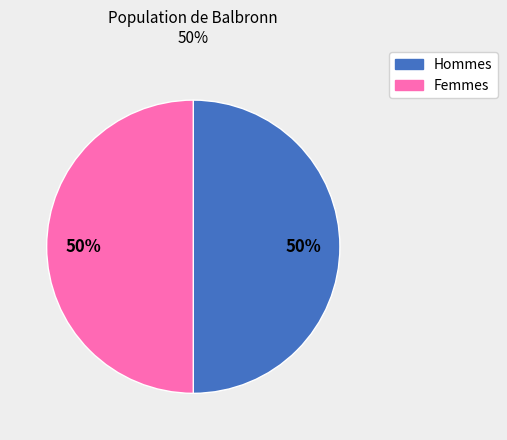

How many segments does this pie chart have?

2